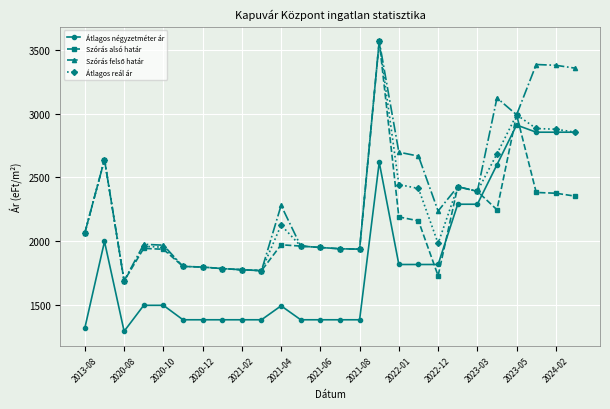

What is the maximum value for Átlagos négyzetméter ár?

2910